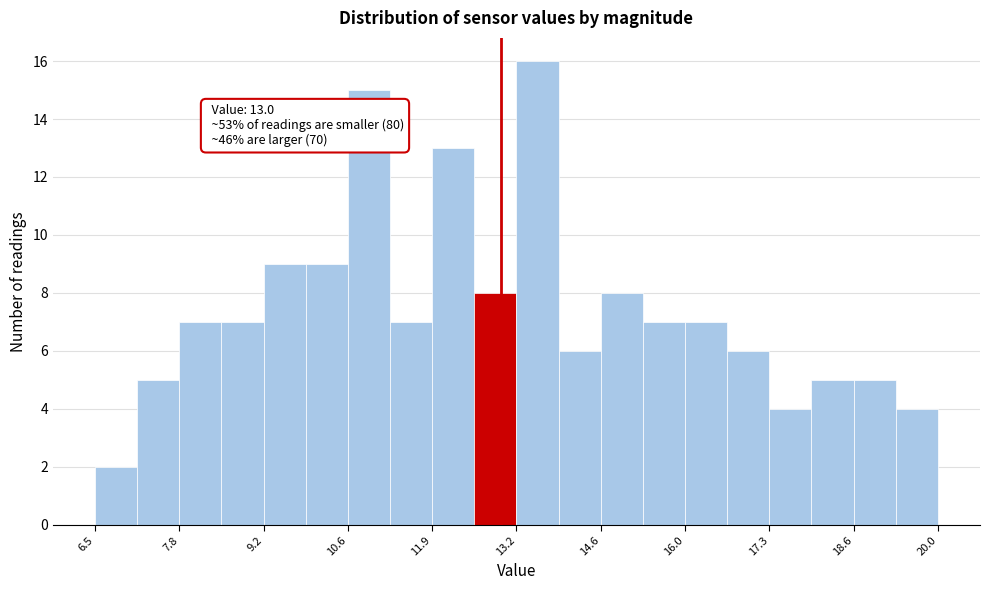

Read against the x-axis, roughly where is the centre of the tallest bar?

13.6